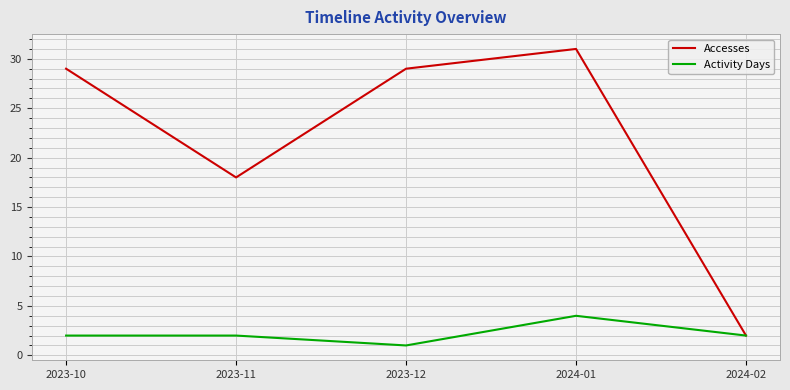

In Activity Days, how many points are lower than both neighbors (excluding endpoints)?

1